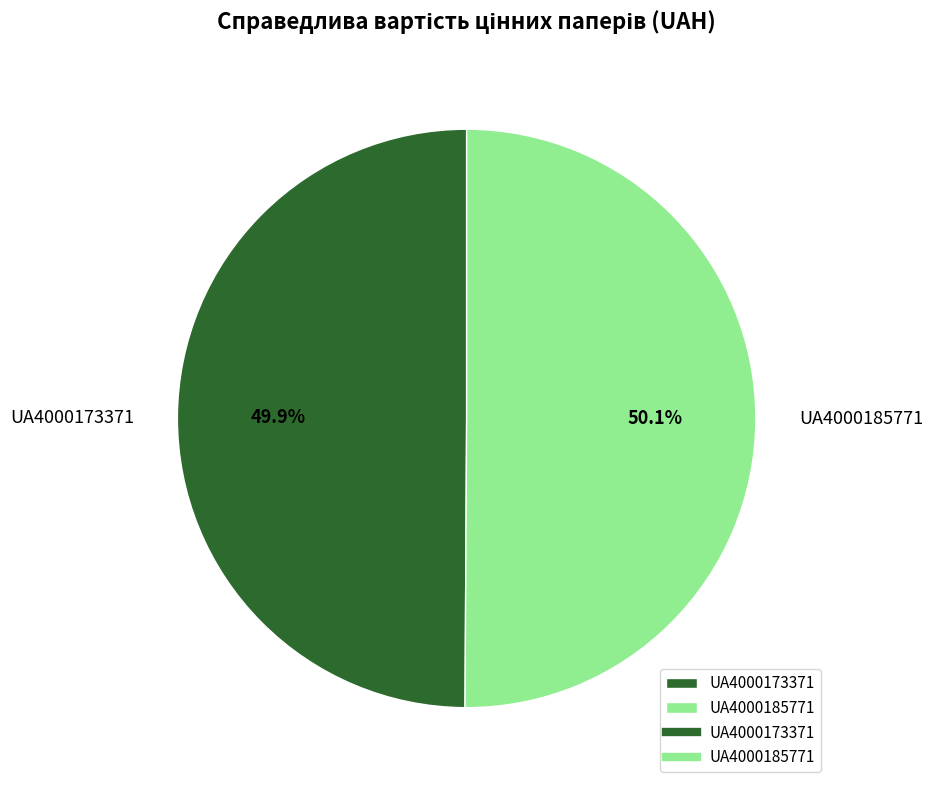

True or false: UA4000185771 accounts for 50% of the total.

True